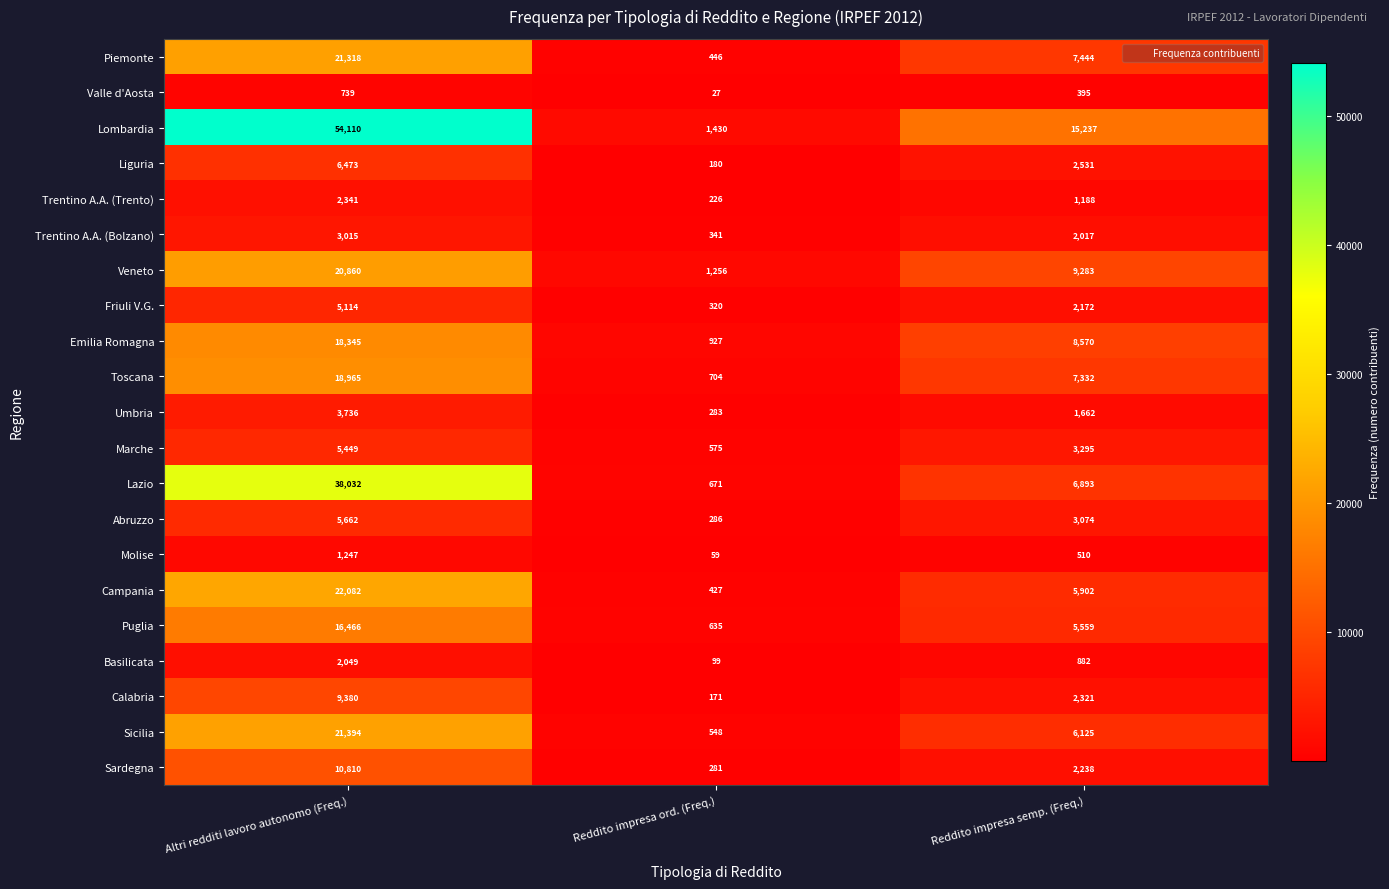

At which category is the sum across all series the highest?

Altri redditi lavoro autonomo (Freq.)